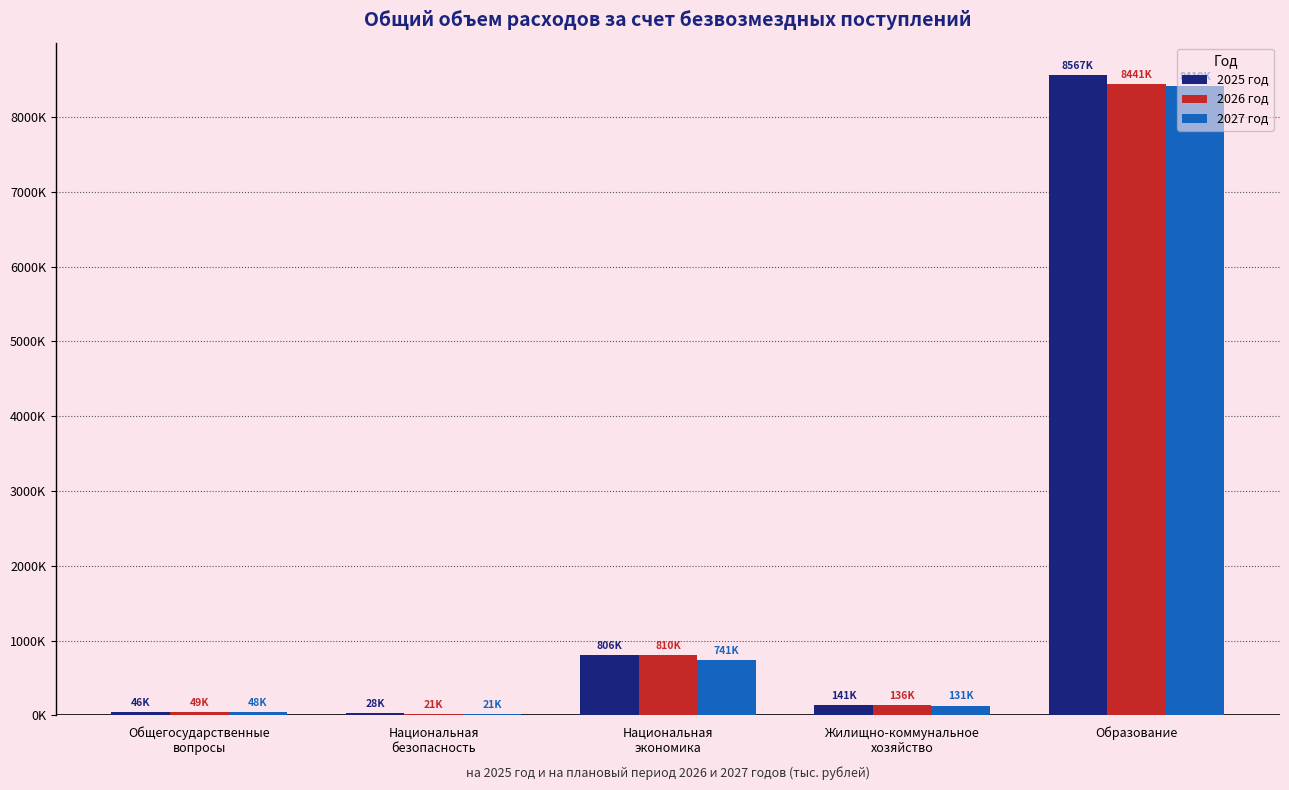

What are all the series names shown in the legend?

2025 год, 2026 год, 2027 год